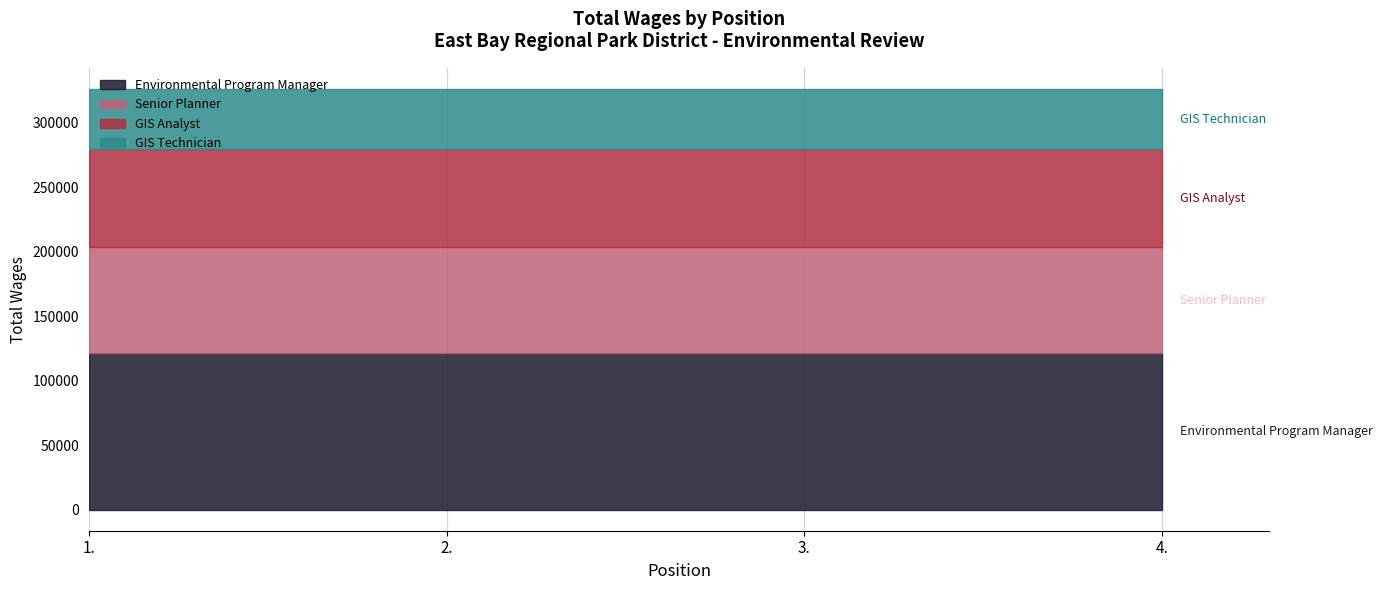

What is the difference between the highest and lowest values at 1.?

74270